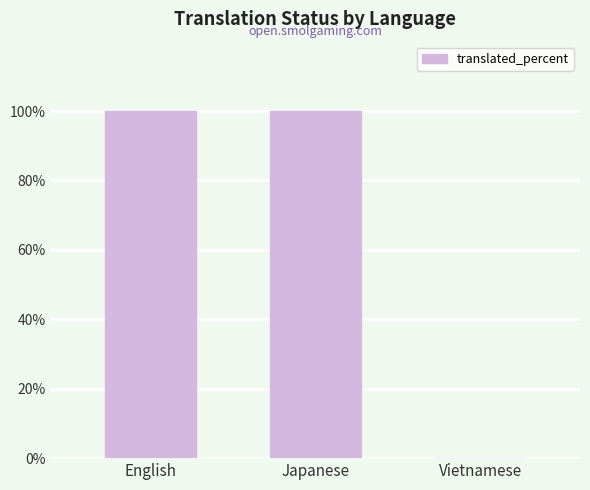

What value does the data have at English?

100